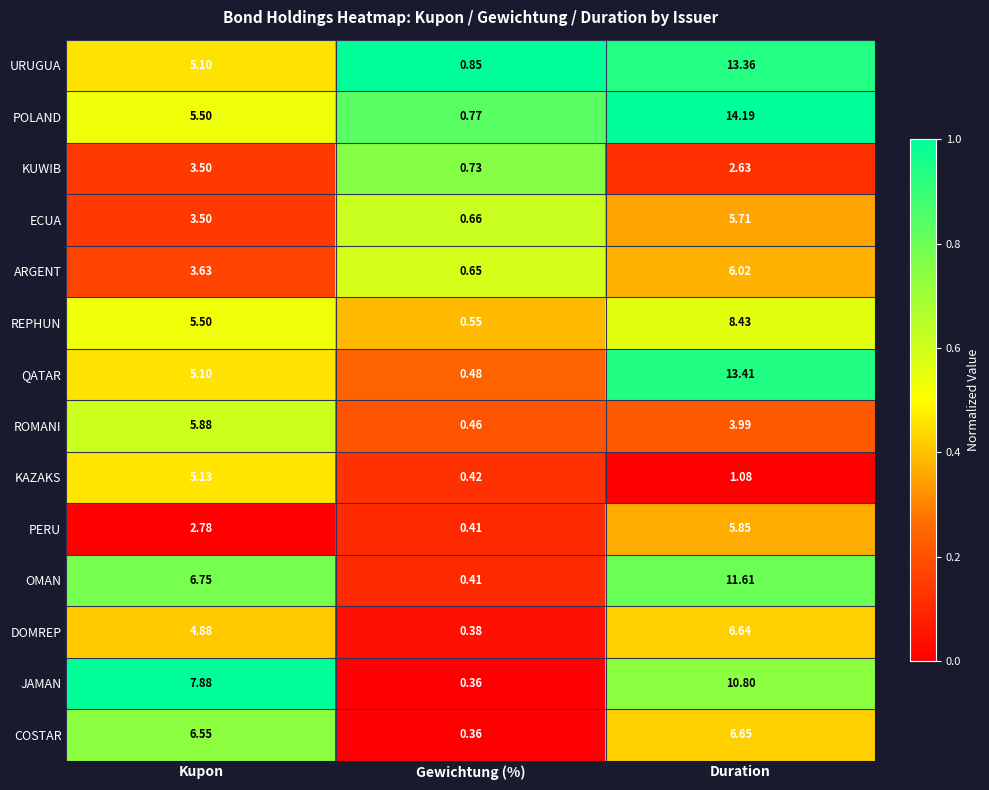

At which category is the sum across all series the highest?

Duration